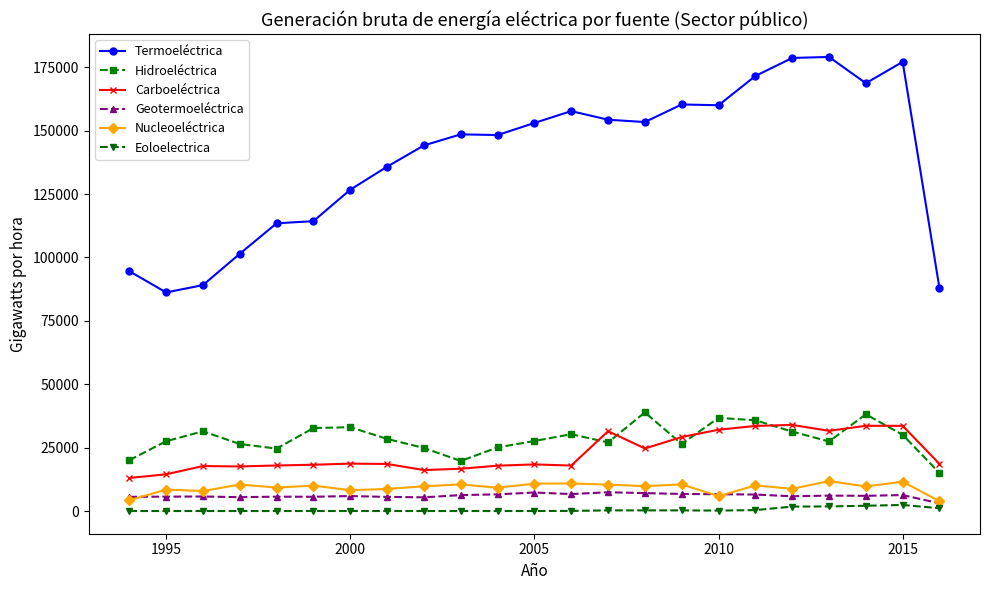

True or false: Geotermoeléctrica and Carboeléctrica cross at least once.

False